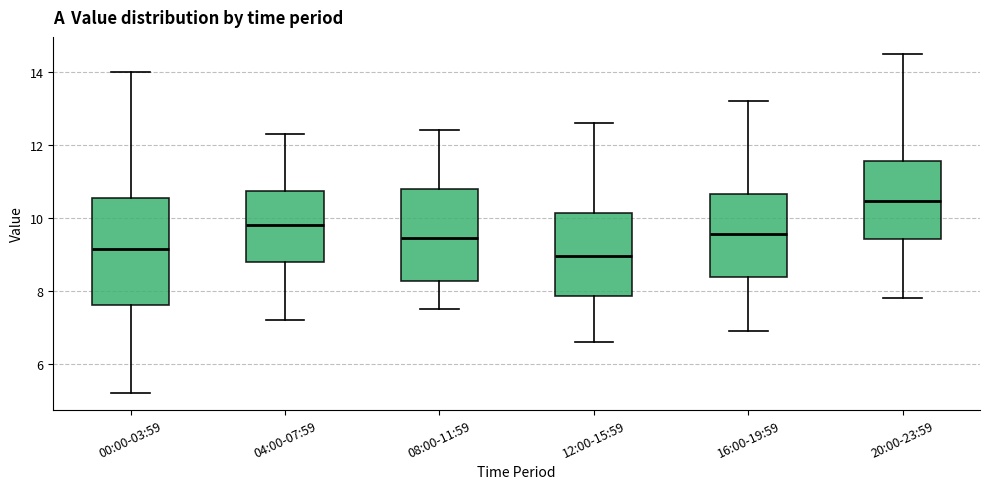

Which box's median line is the highest?

20:00-23:59